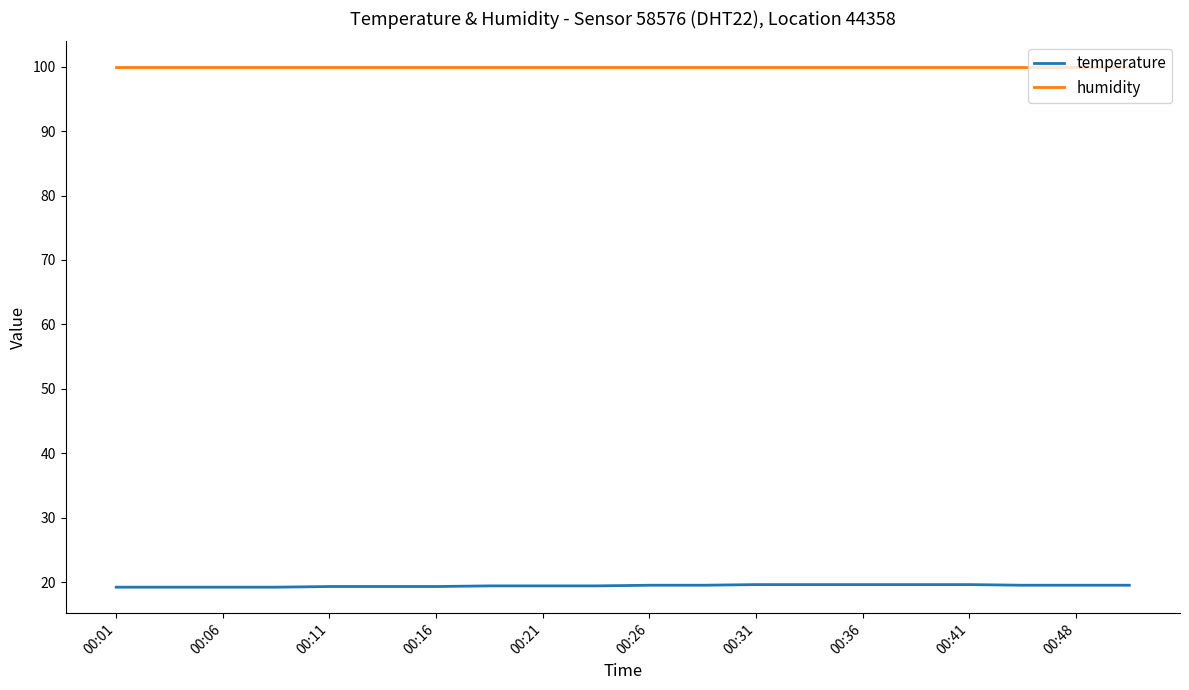

List the series in order of their overall mean, highest first.

humidity, temperature